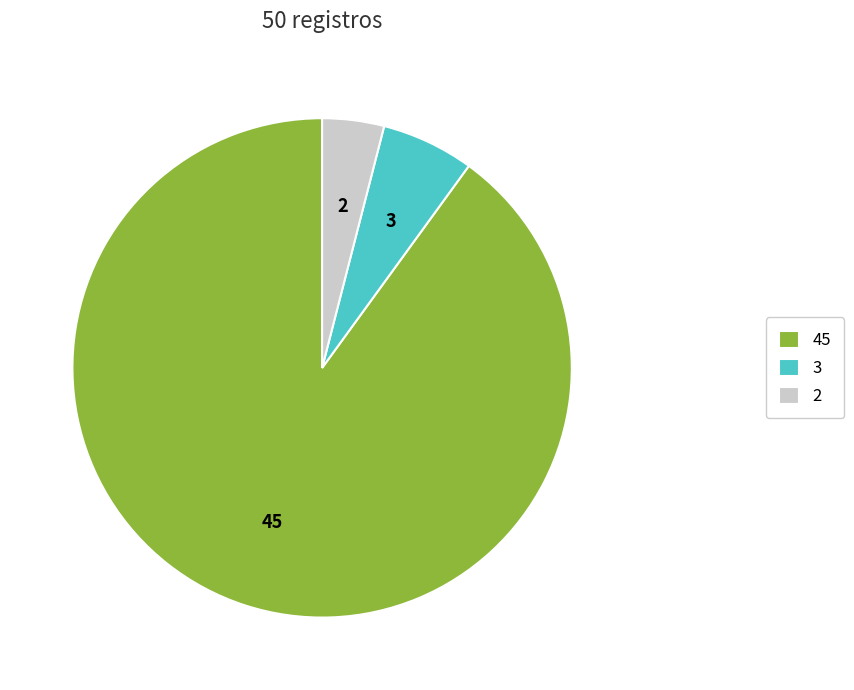

Approximately how many times larger is the value at 45 compared to 3?

15.0